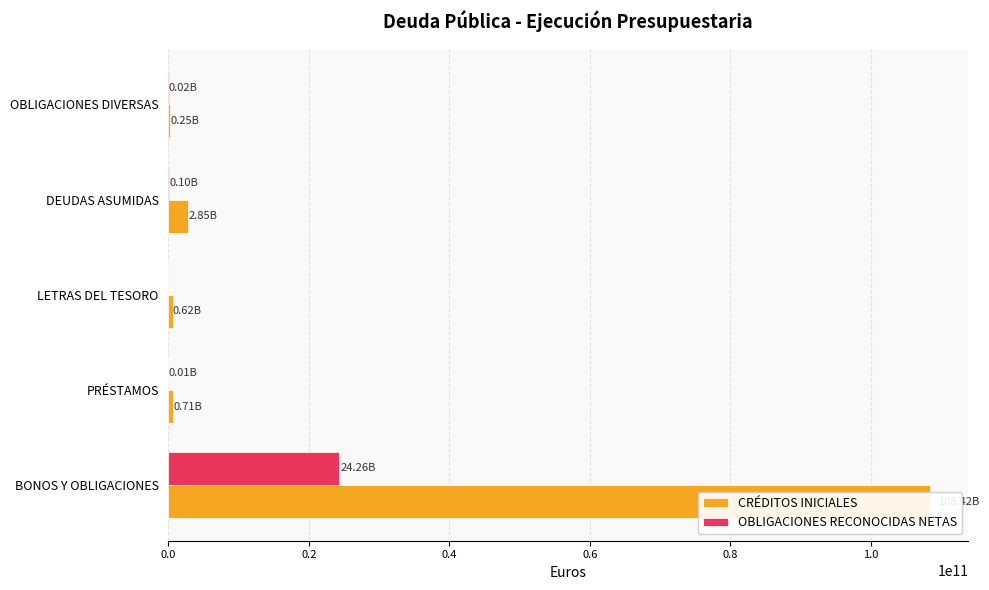

How many groups of bars are there?

5